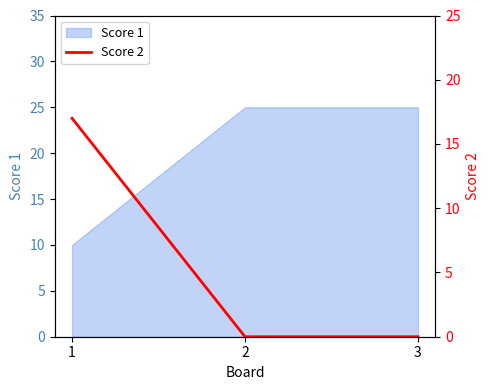

The value at 1 is 5. True or false?

False